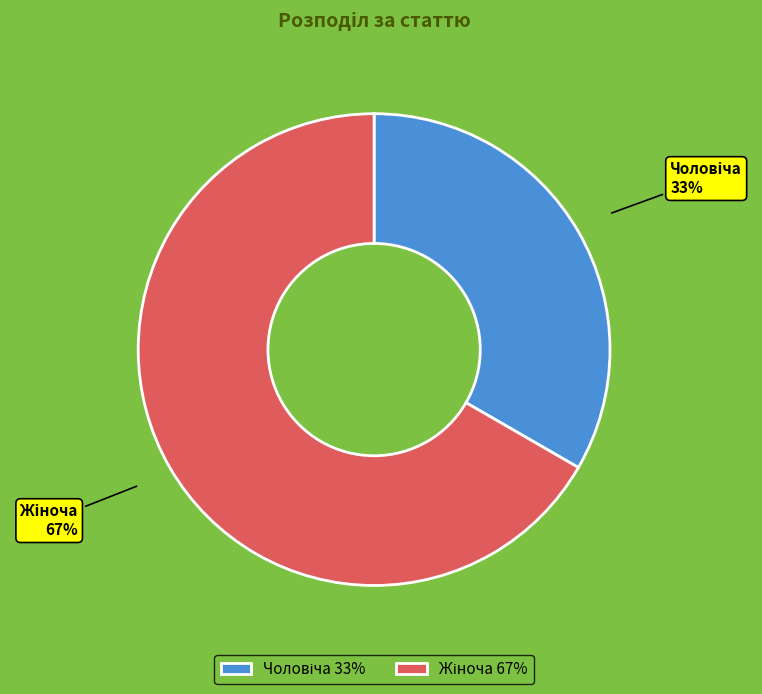

To the nearest percent, what is the average slice percentage?

50%